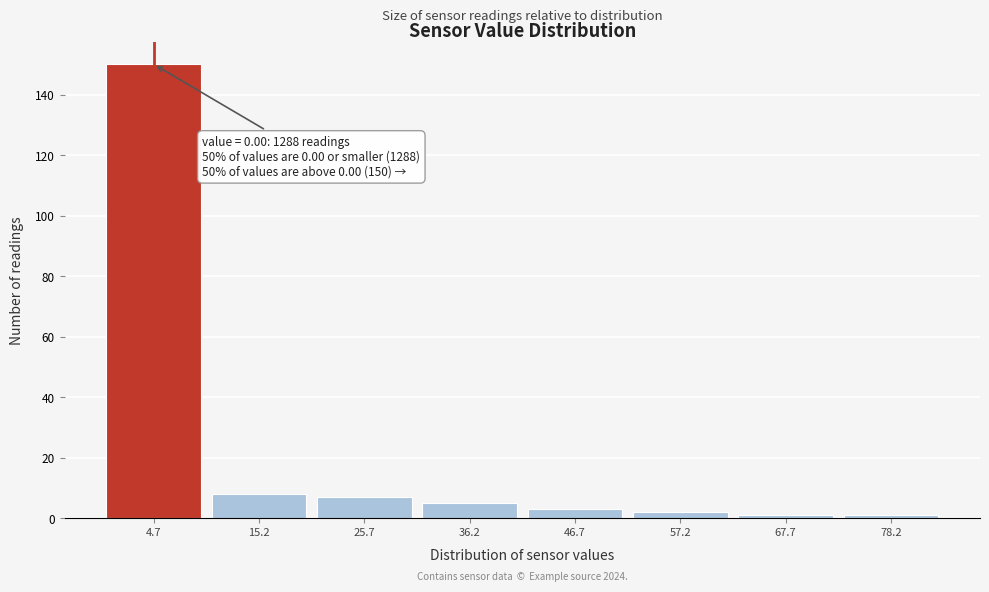

Over which range of the x-axis is the bar tallest?

0.0 to 10.5